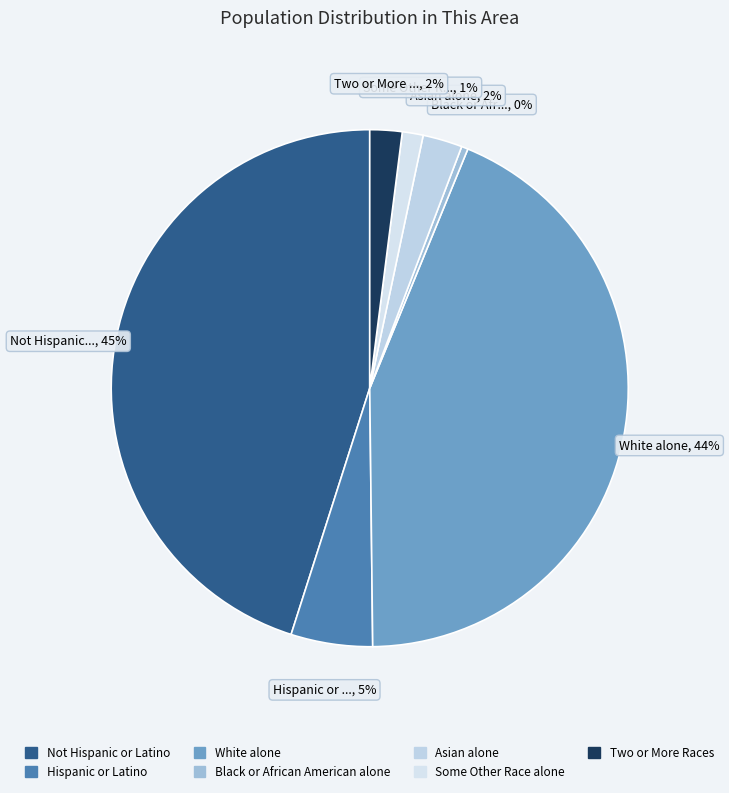

To the nearest percent, what is the combined percentage of Hispanic or Latino and White alone?

49%